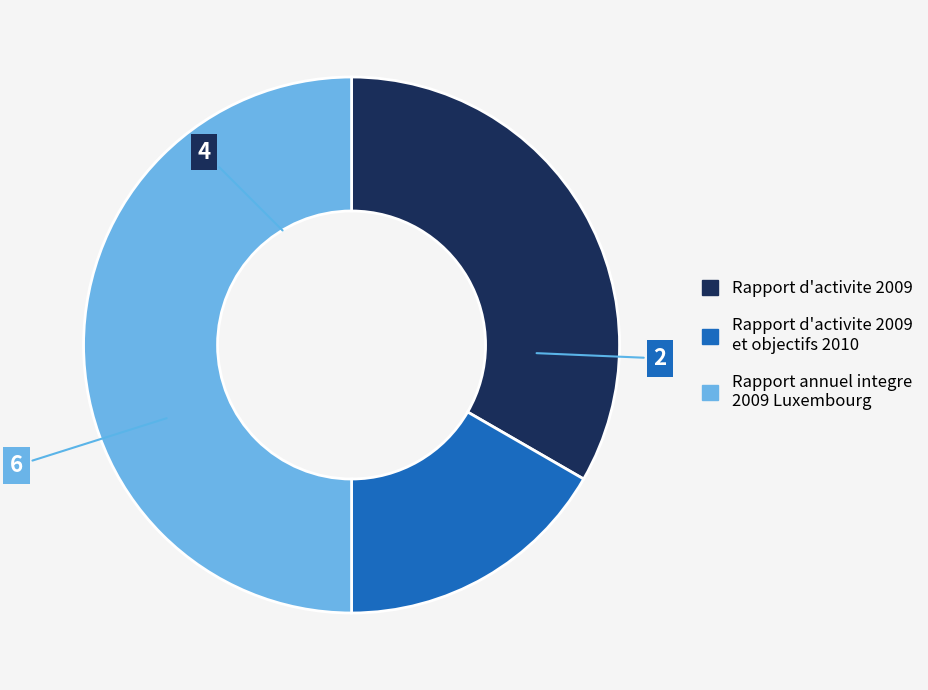

Count the number of slices in the pie.

3